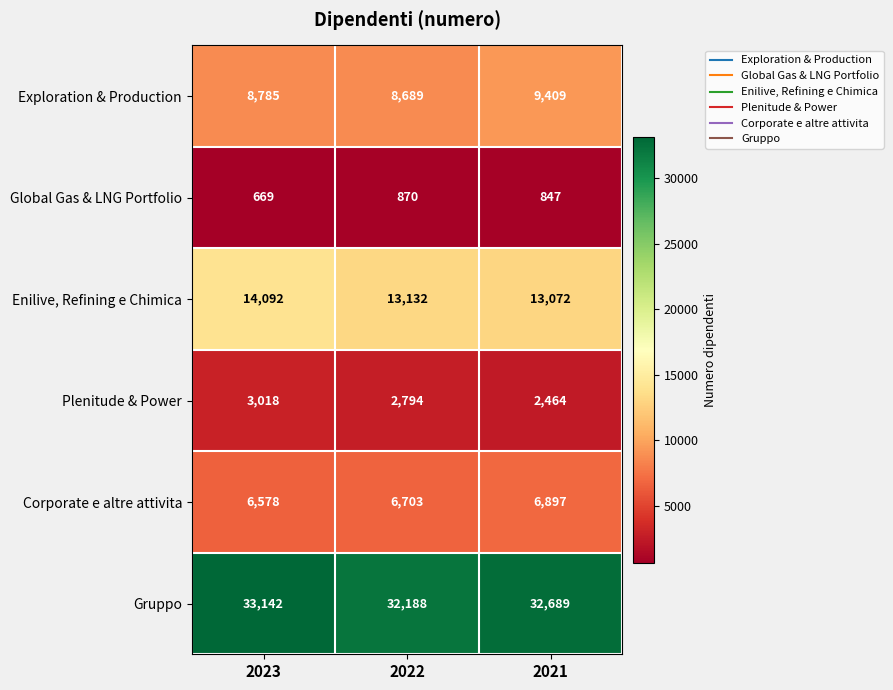

What is the maximum value for Exploration & Production?

9409